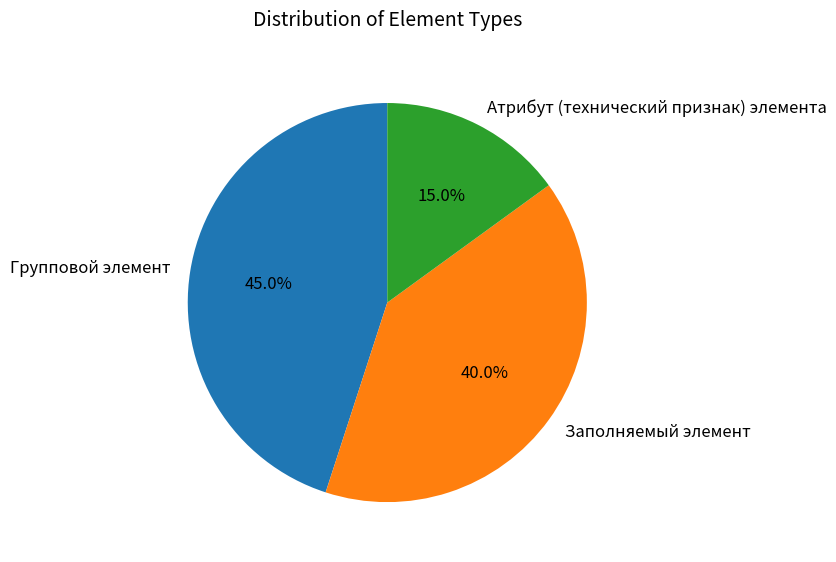

To the nearest percent, what is the combined percentage of Групповой элемент and Заполняемый элемент?

85%